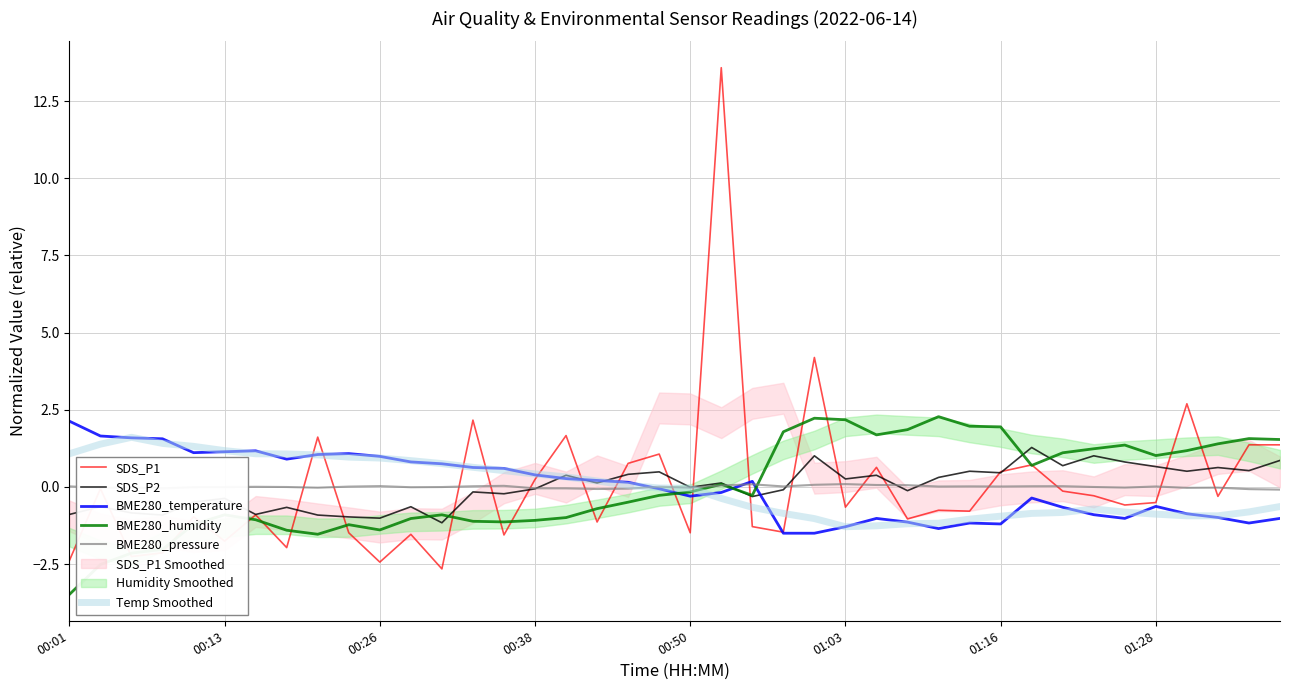

The value of BME280_temperature at 24 is -1.5. True or false?

True